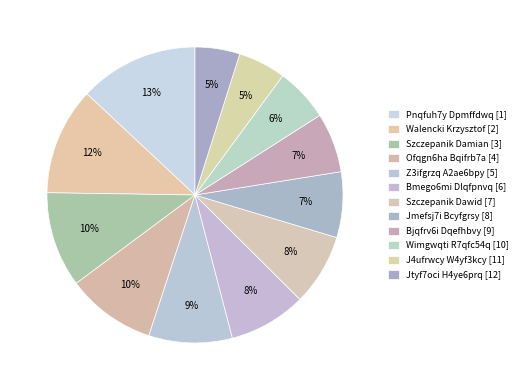

To the nearest percent, what is the average slice percentage?

8%